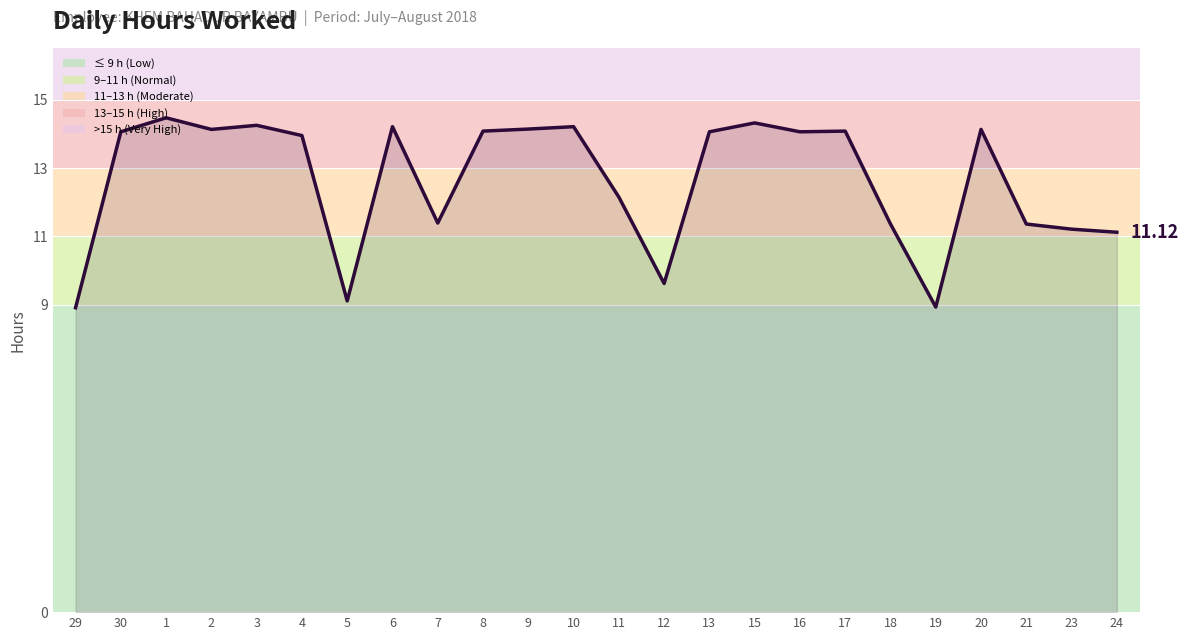

What is the difference between the maximum and minimum values?

5.6